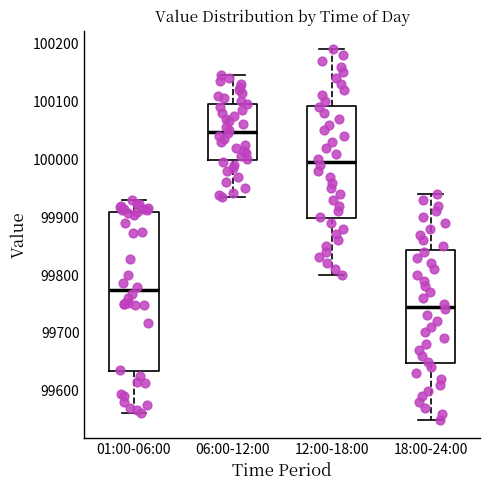

Which box's median line is the lowest?

18:00-24:00